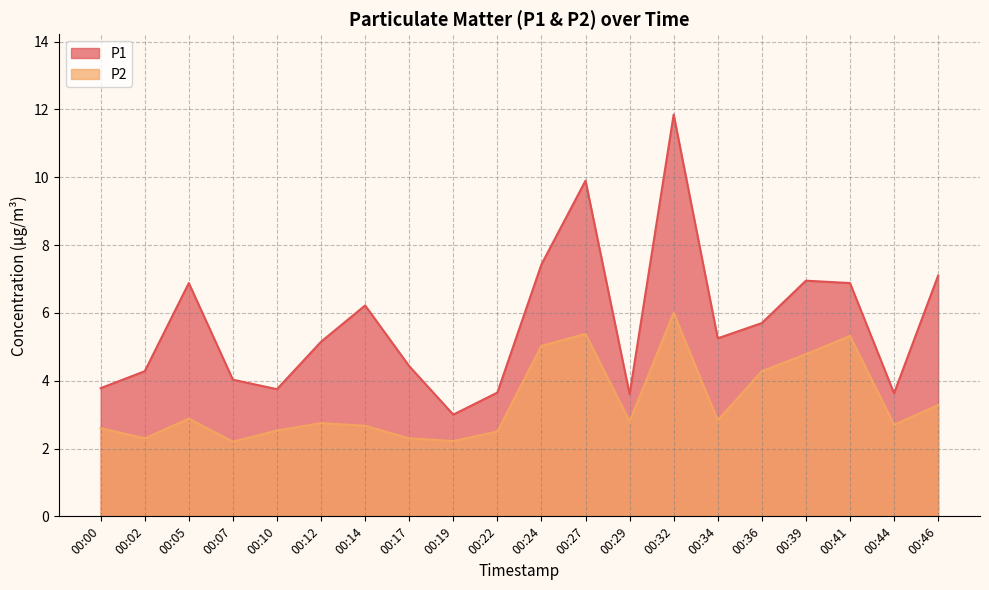

Does the chart display data point markers on the line(s)?

No